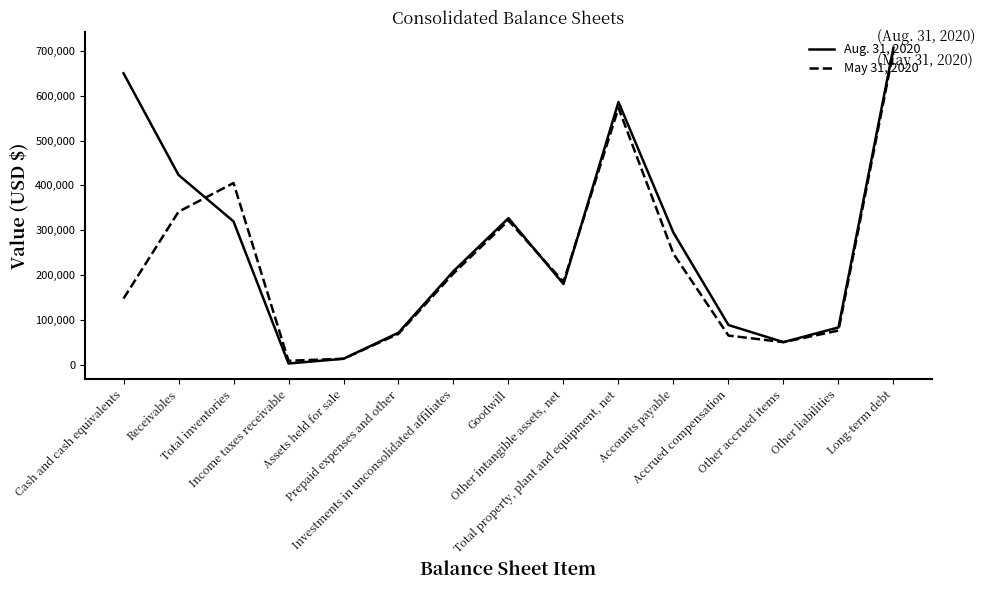

Rank the series by their maximum value, from lowest to highest.

May 31, 2020, Aug. 31, 2020